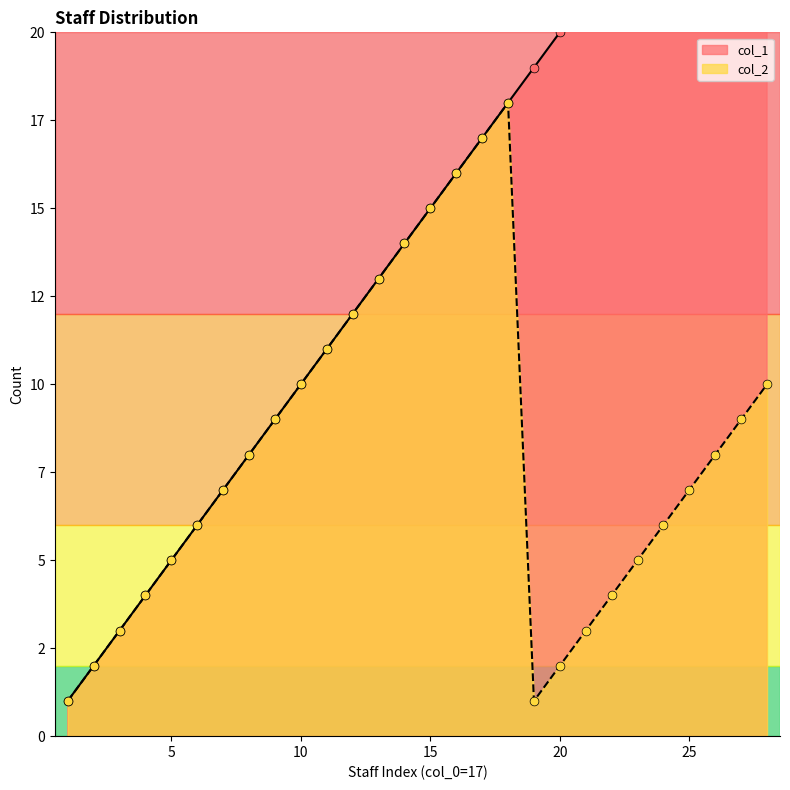

Which series contains the lowest Y value?

col_1